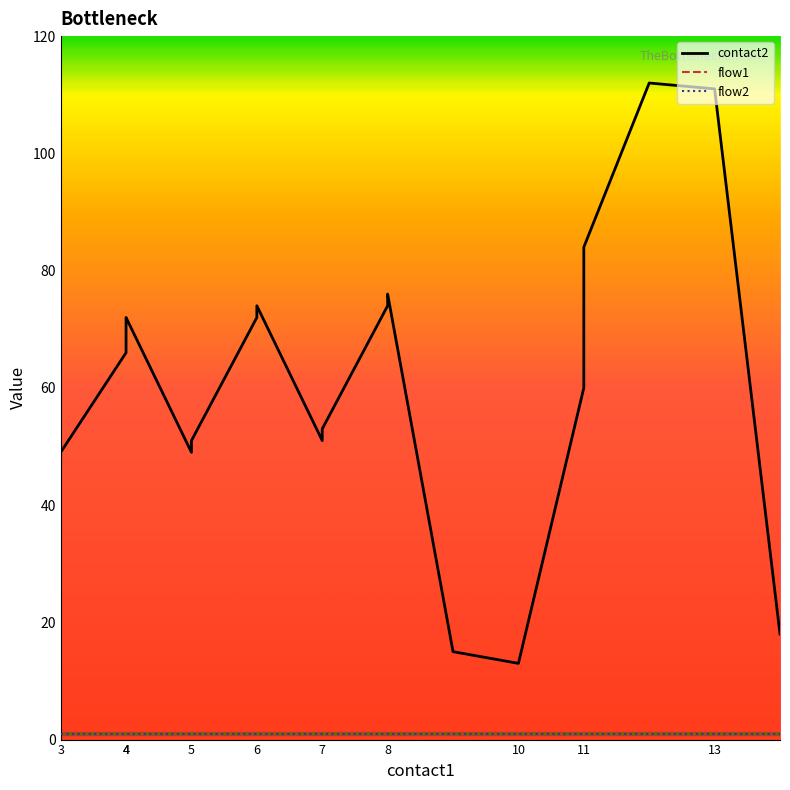

Between 13 and 5, which is larger?

13